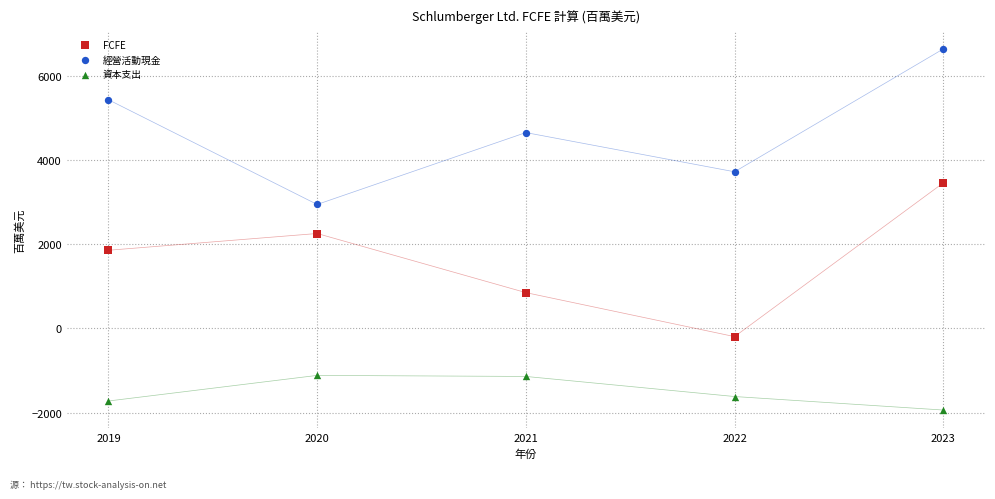

What is the X range (max minus min) for the scatter plot?

4